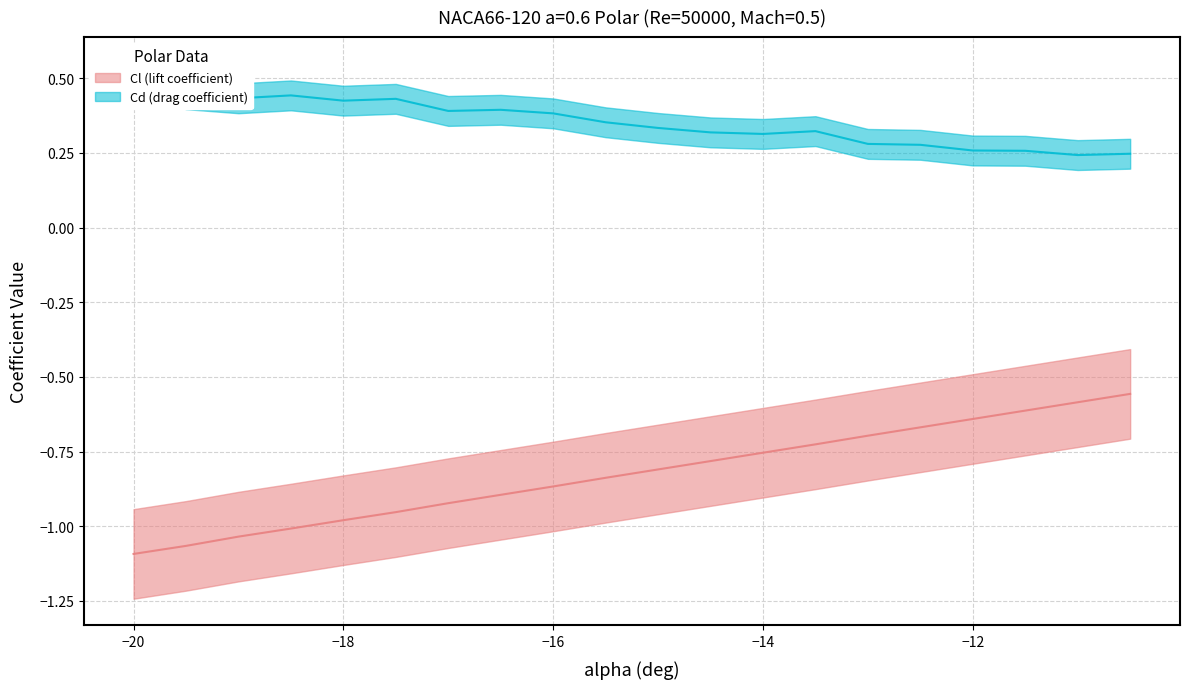

Rank the series by their maximum value, from highest to lowest.

Cd (drag coefficient), Cl (lift coefficient)